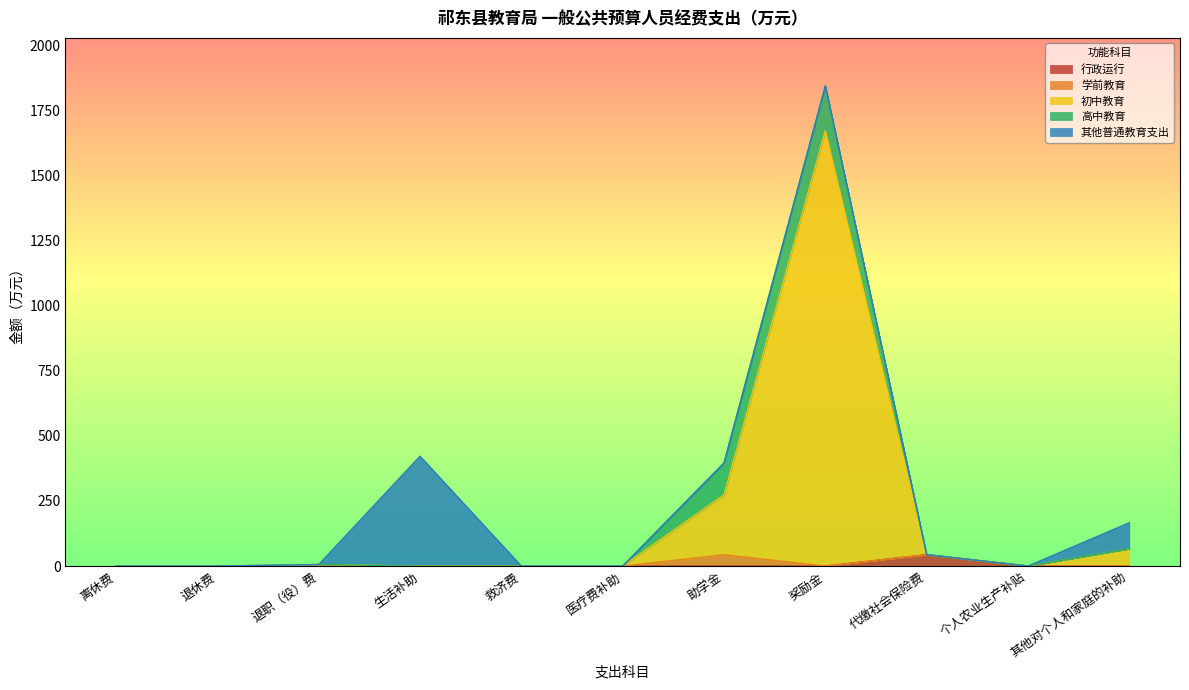

At 奖励金, list the series in order from smallest to largest.

行政运行, 学前教育, 其他普通教育支出, 高中教育, 初中教育